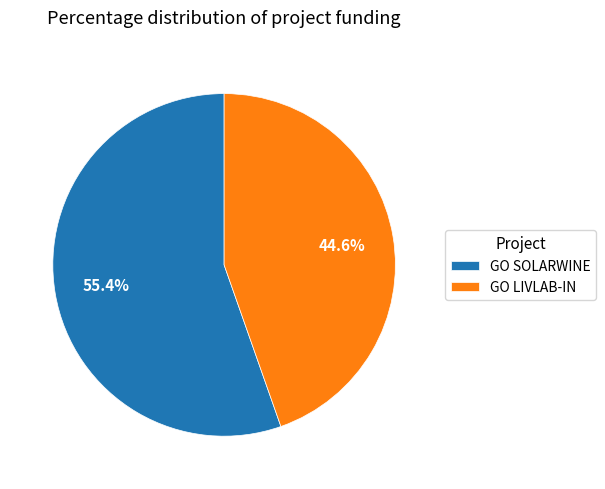

Count the number of slices in the pie.

2